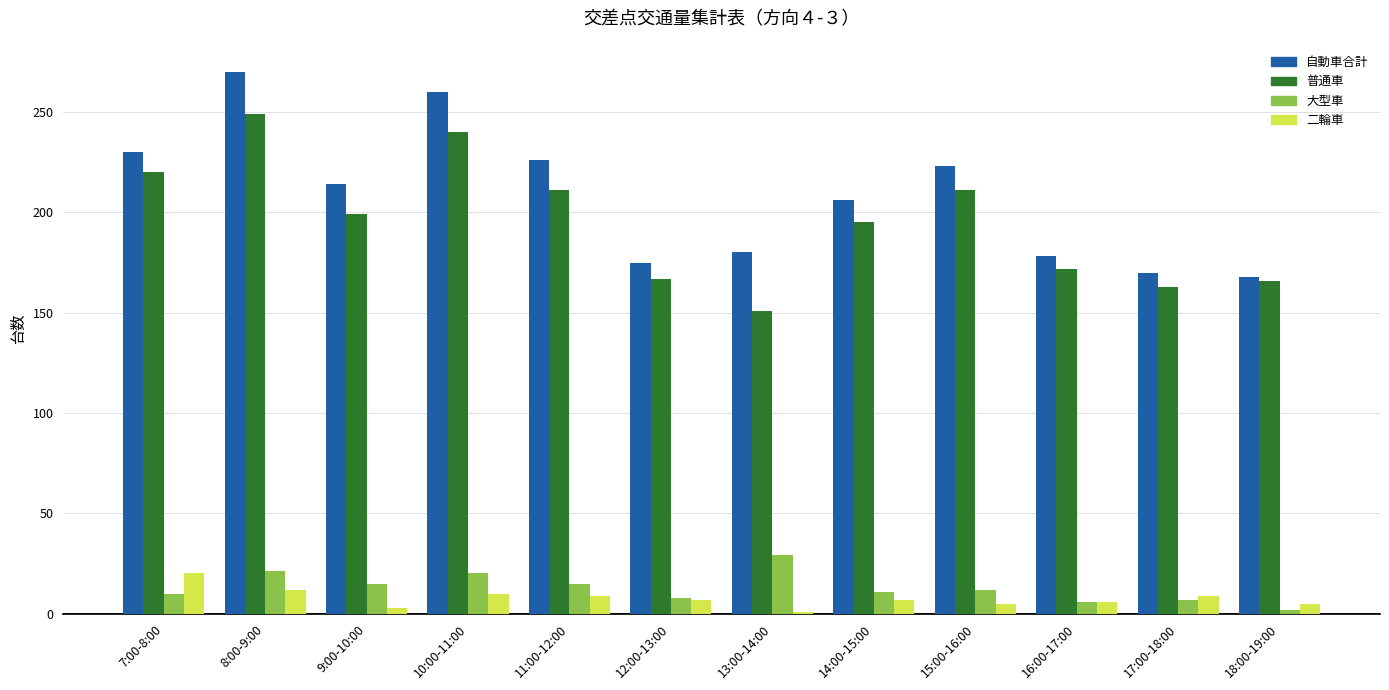

What value does the 二輪車 series have at 16:00-17:00?

6